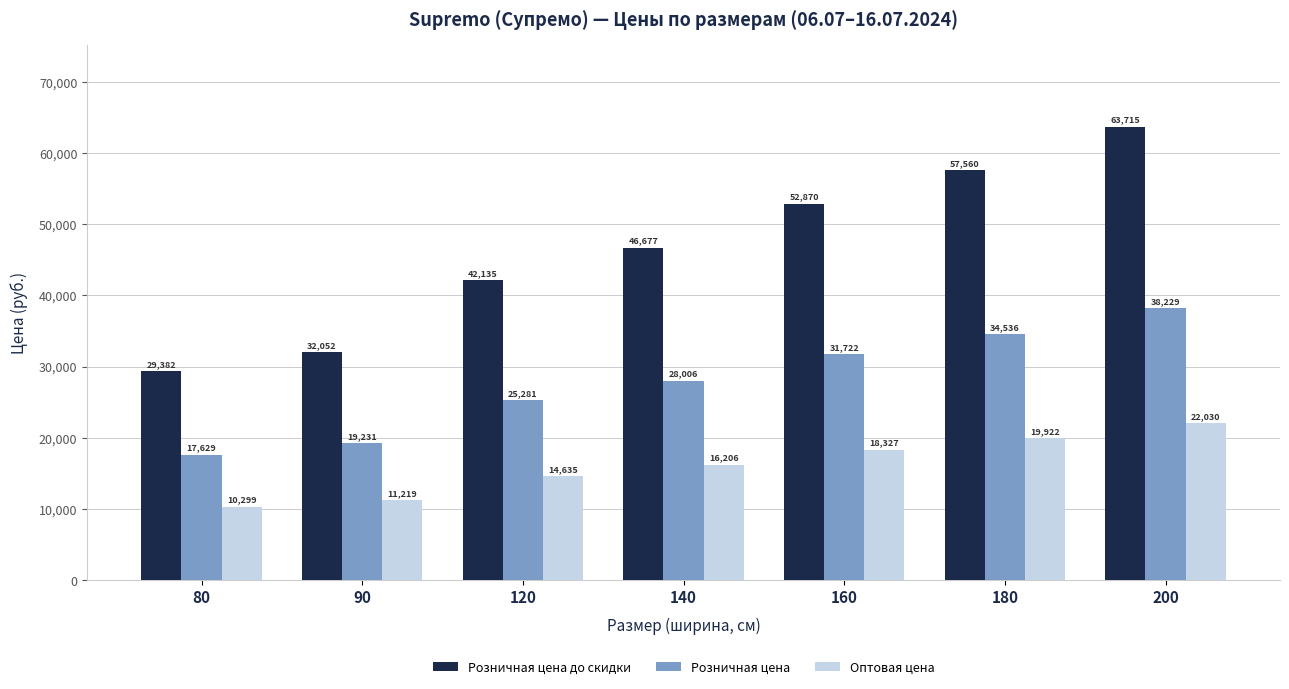

Which series changed the most between 120 and 180?

Розничная цена до скидки